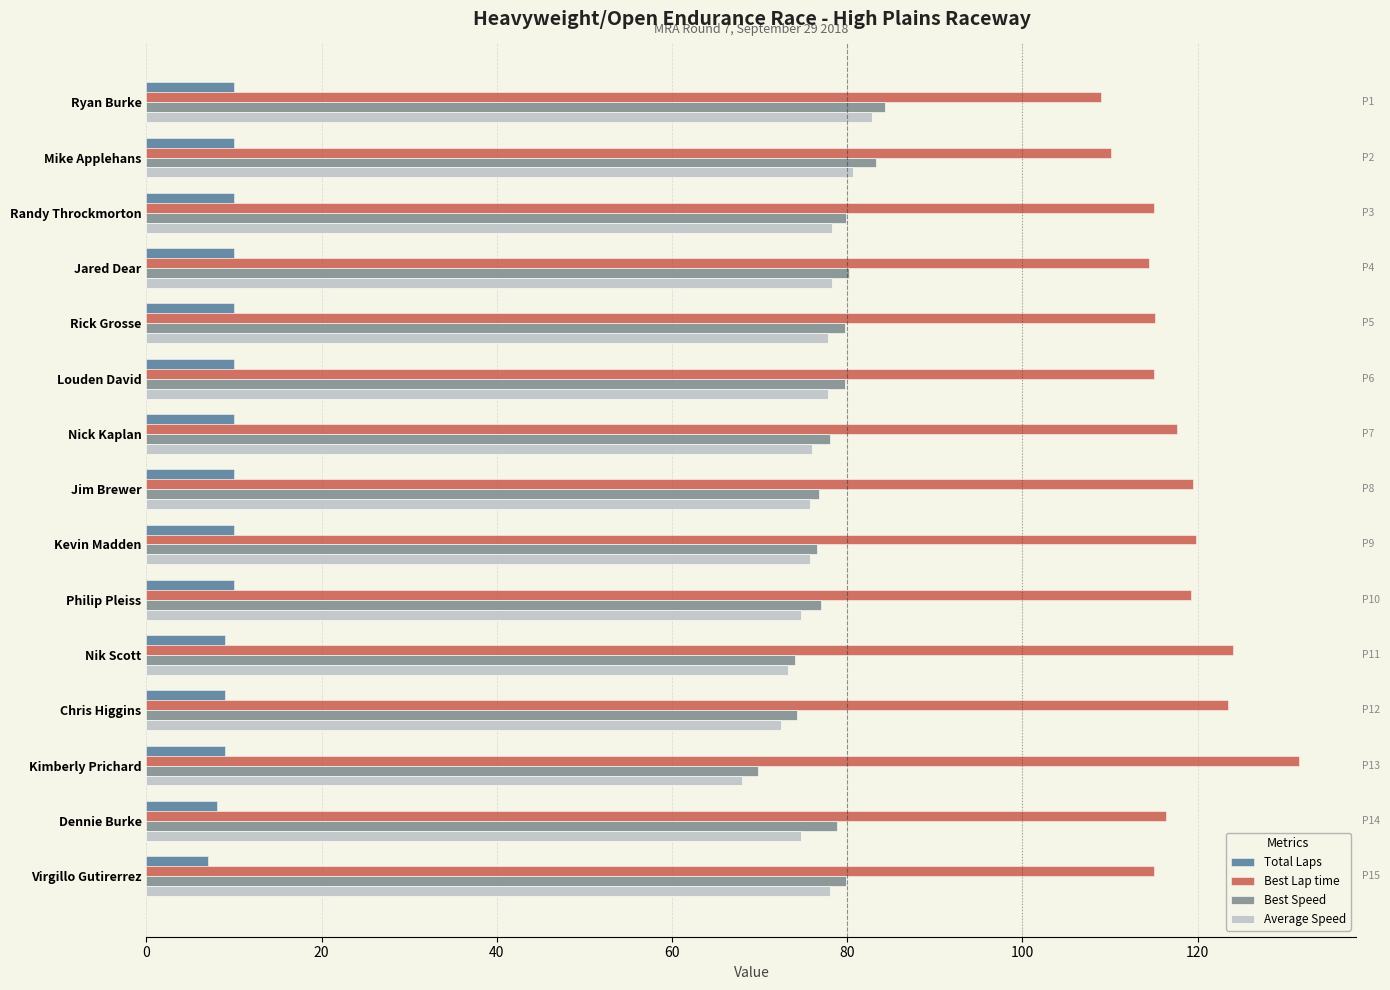

What is the average value of the Average Speed series?

76.3